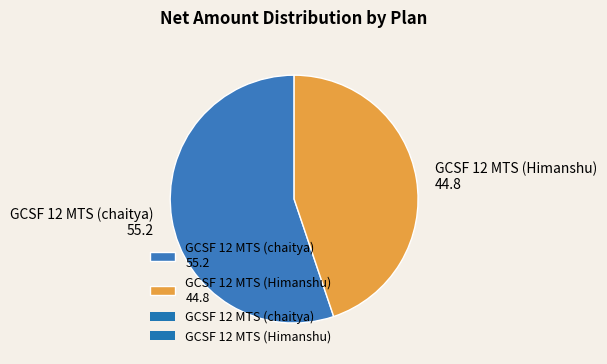

Which category accounts for the majority?

GCSF 12 MTS (chaitya) 55.2